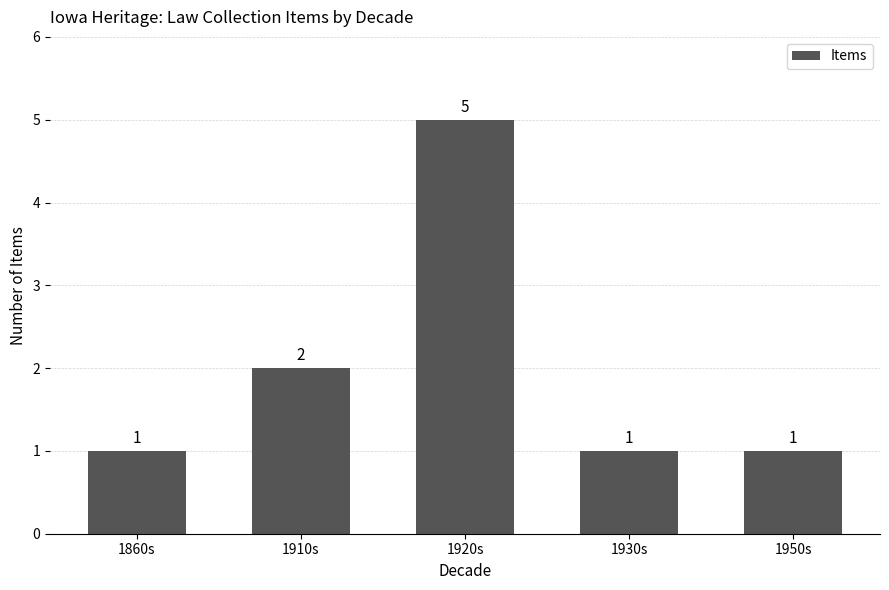

Reading left to right, extract all data points from this chart.

1860s=1	1910s=2	1920s=5	1930s=1	1950s=1